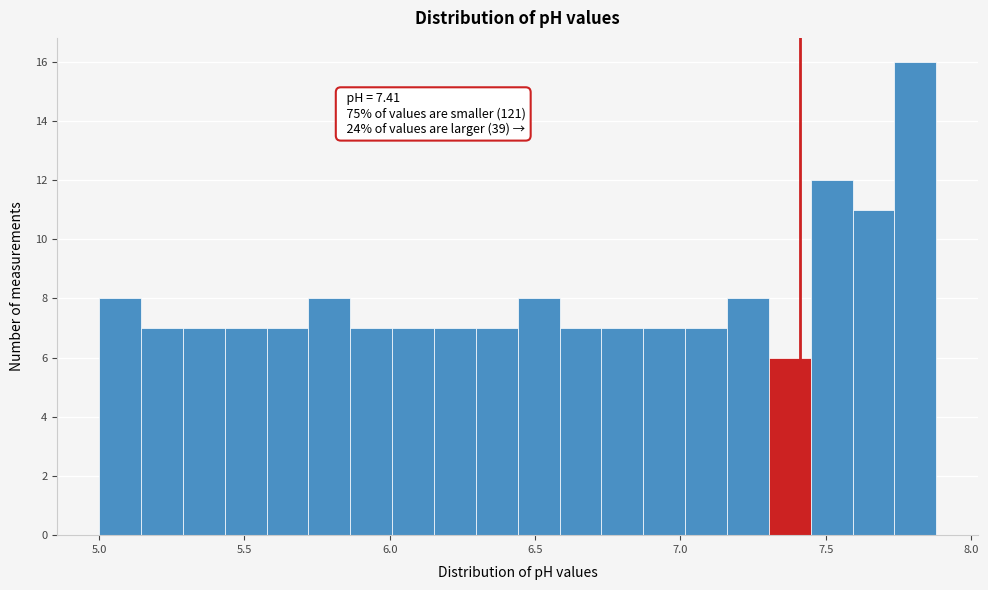

Around what value on the x-axis is the tallest bar? Give the approximate position of its centre, as read against the axis.

7.80